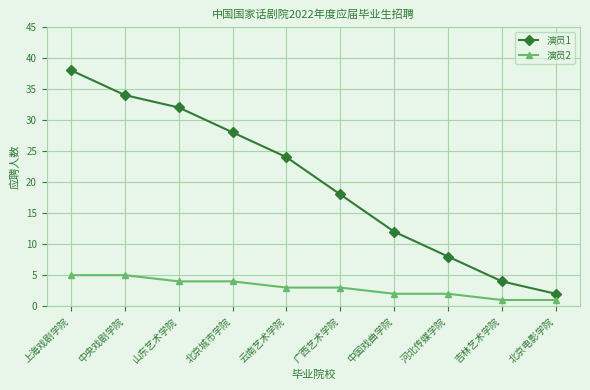

True or false: 演员1 and 演员2 intersect in this chart.

False